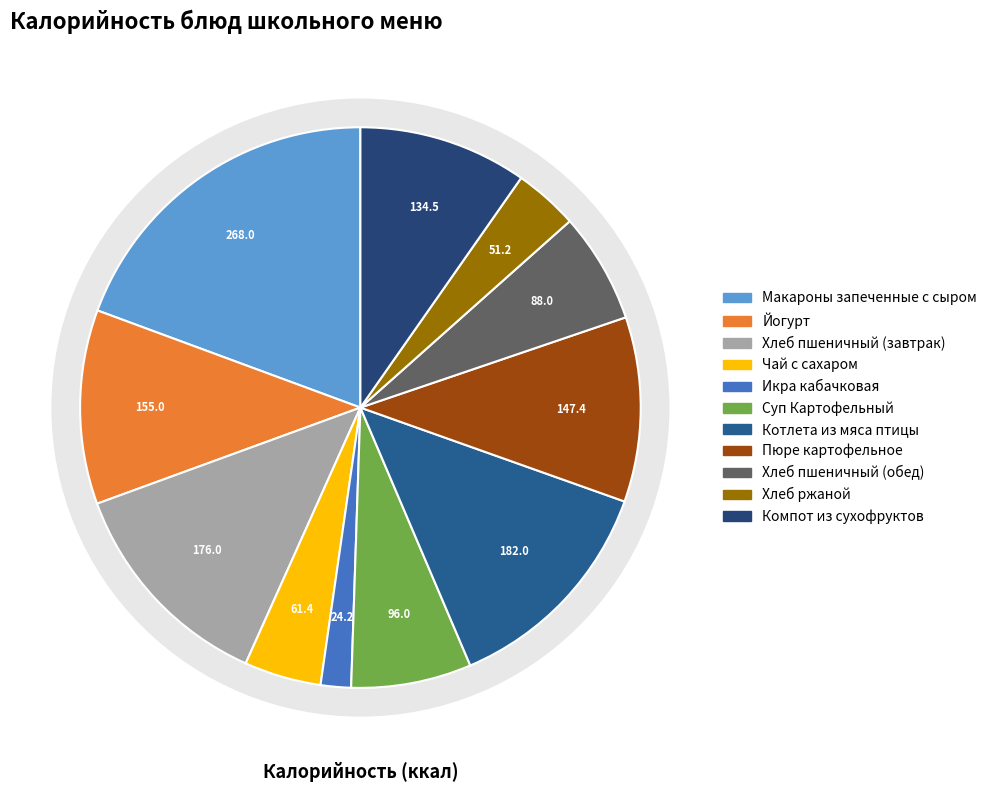

To the nearest percent, what portion does Пюре картофельное represent?

11%